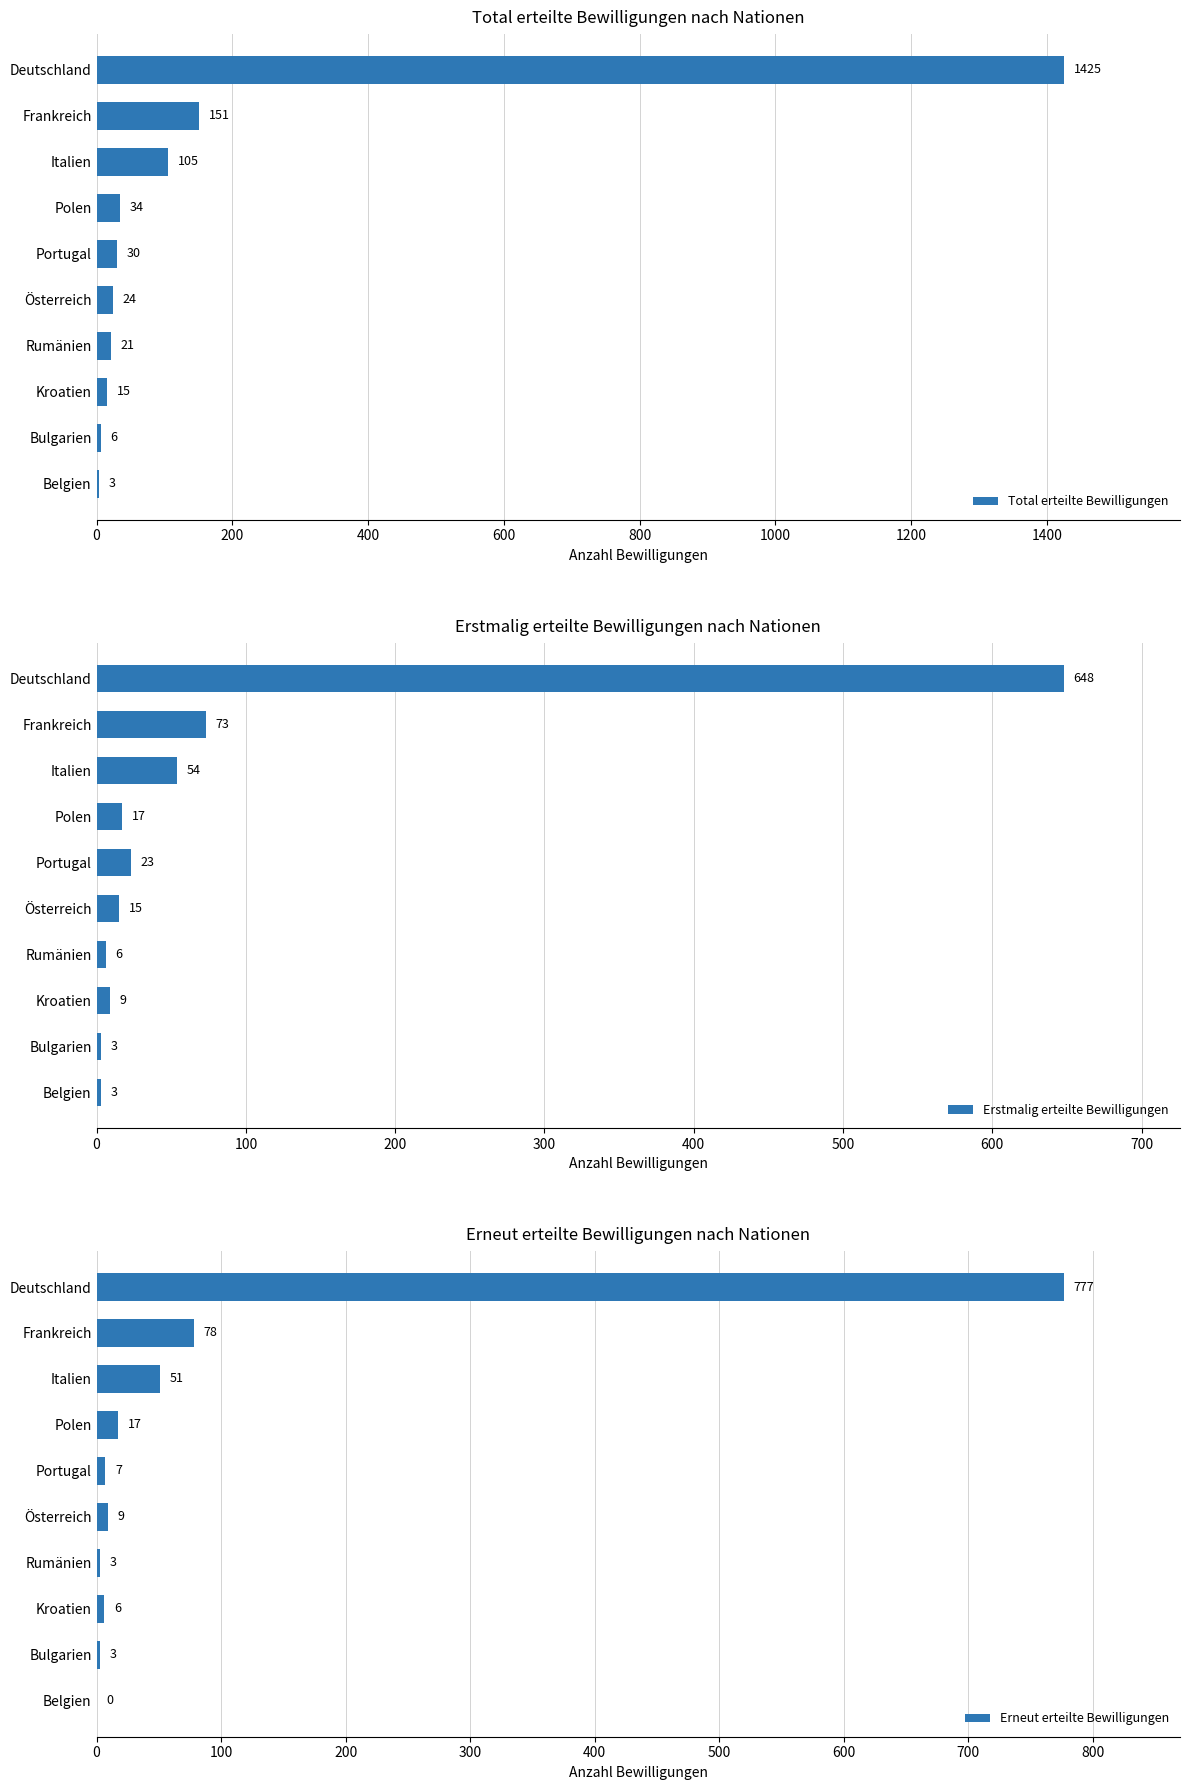

Where is Erstmalig erteilte Bewilligungen nearest to the value 325?

Frankreich